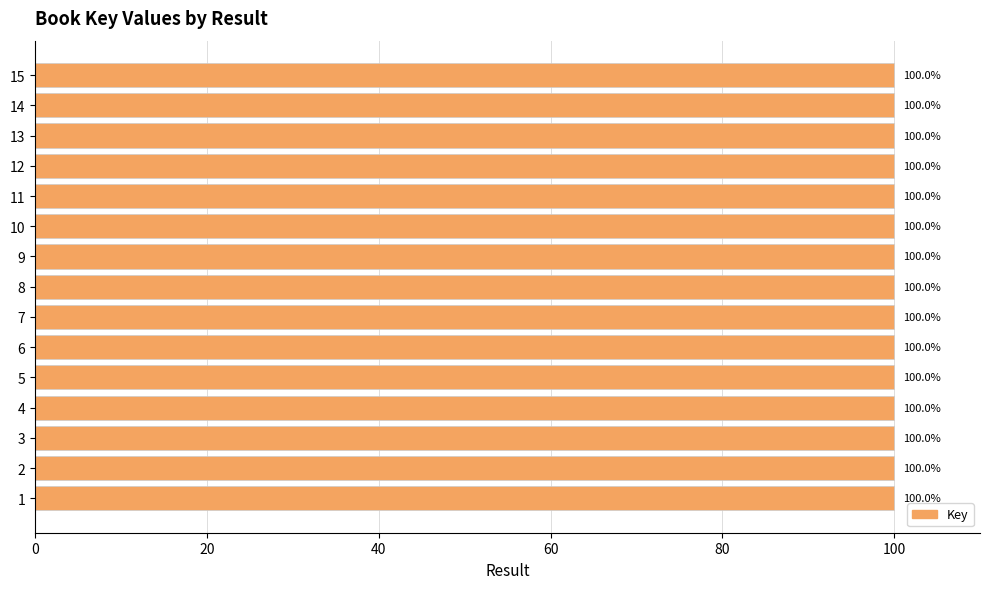

Reading top to bottom, extract all data points from this chart.

15=100.0	14=100.0	13=100.0	12=100.0	11=100.0	10=100.0	9=100.0	8=100.0	7=100.0	6=100.0	5=100.0	4=100.0	3=100.0	2=100.0	1=100.0